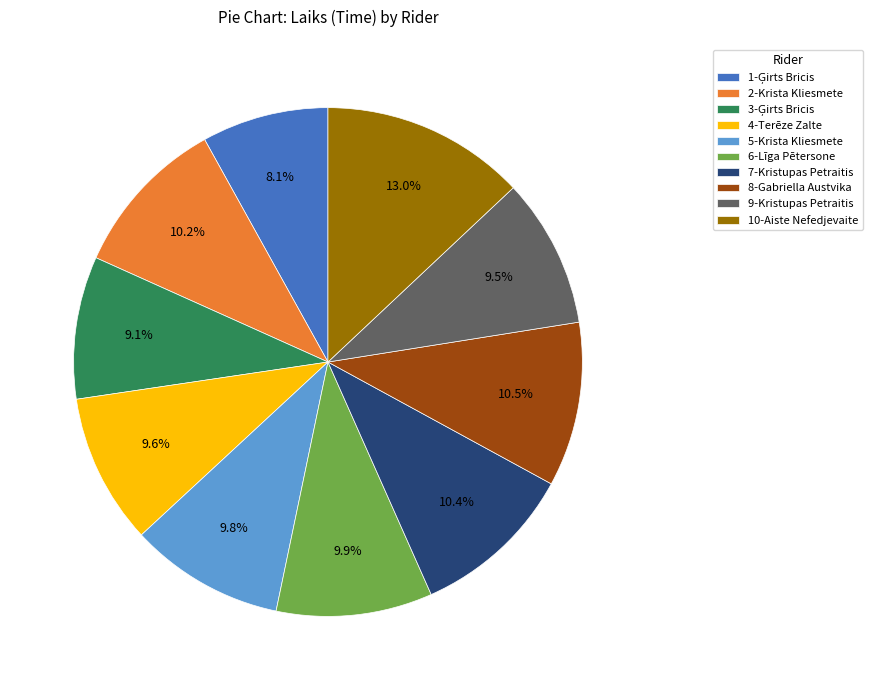

Combined, what portion of the pie is 6-Līga Pētersone and 2-Krista Kliesmete?

20.1%